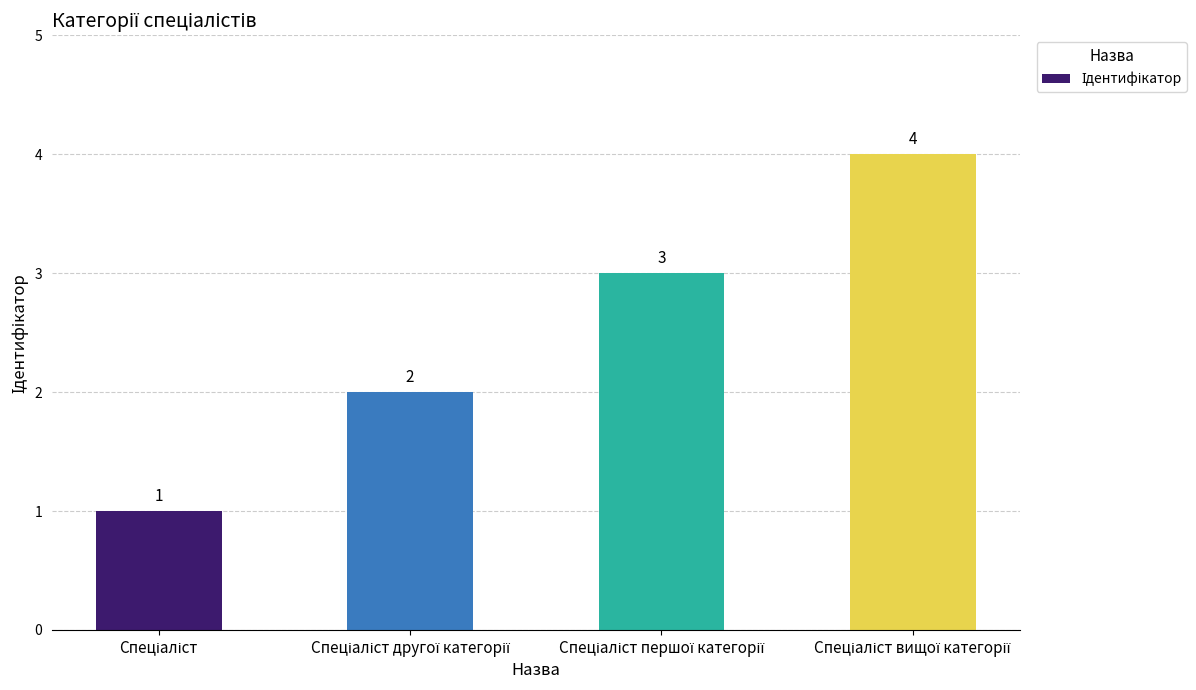

Reading left to right, what are all the values shown in this chart?

1	2	3	4